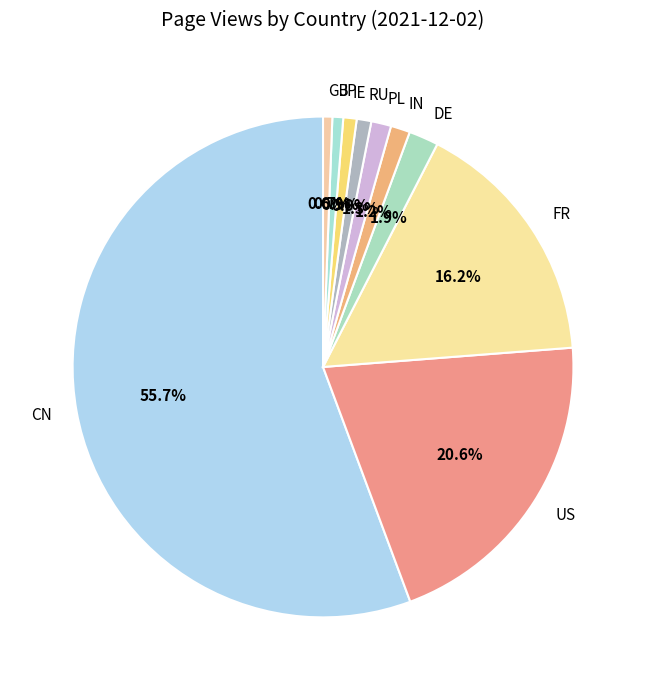

To the nearest percent, what percentage of the pie is DE?

2%